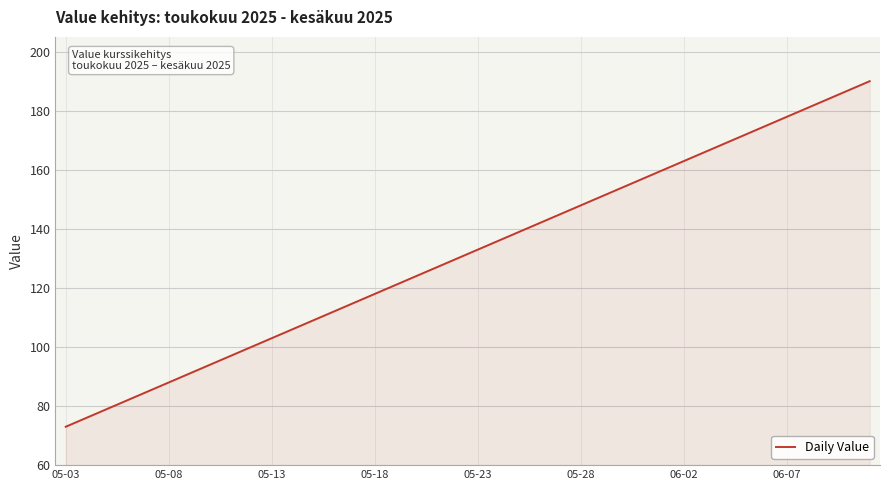

What is the maximum value shown in the chart?

190